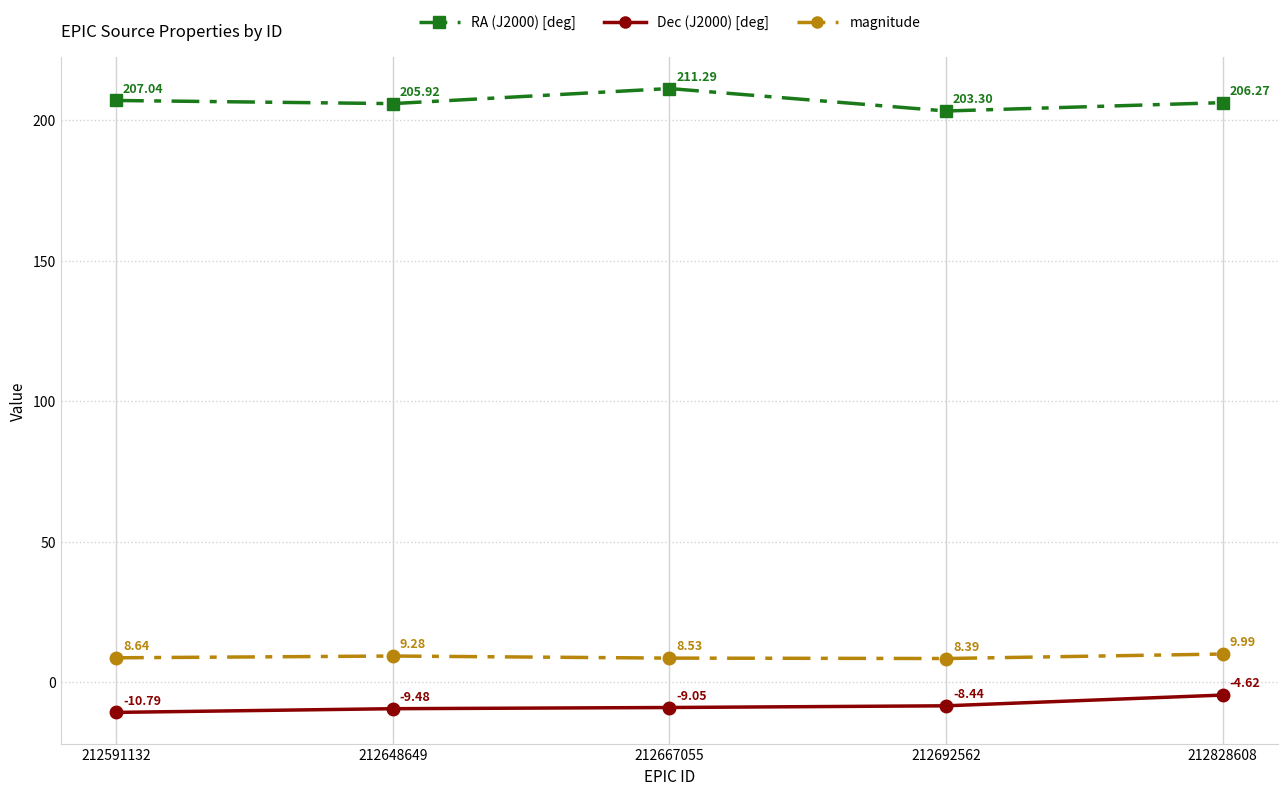

How many interior local valleys does the magnitude series have?

1